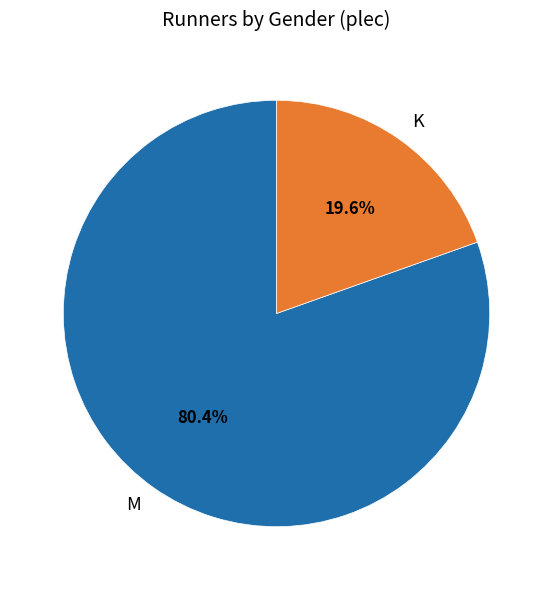

Which slice is the largest?

M